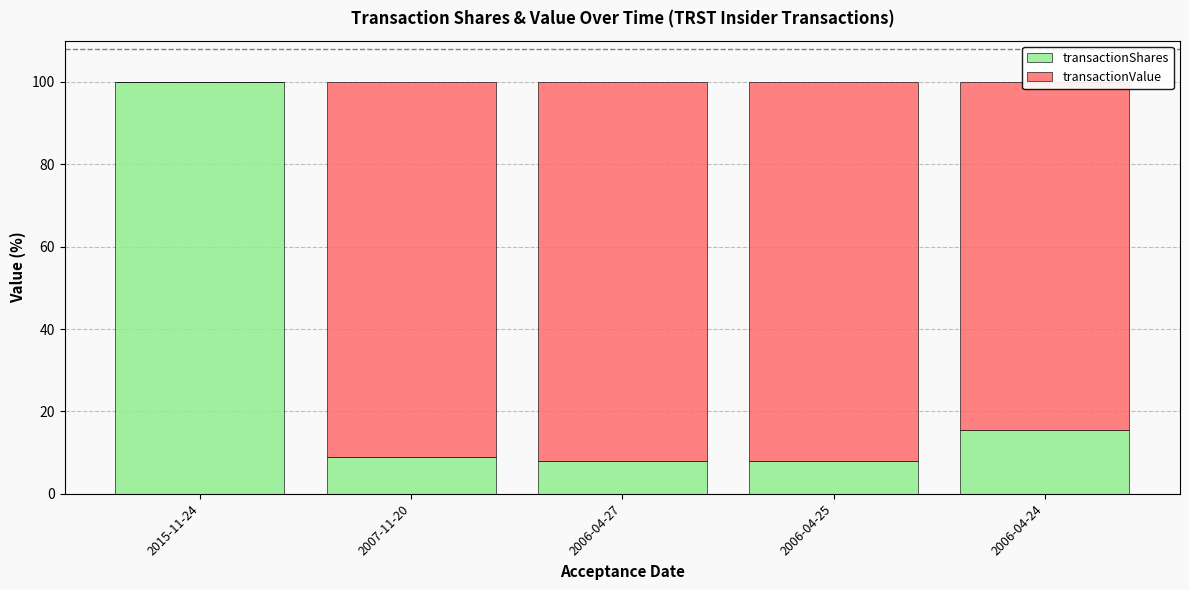

Which category has the highest value in the transactionShares series?

2015-11-24